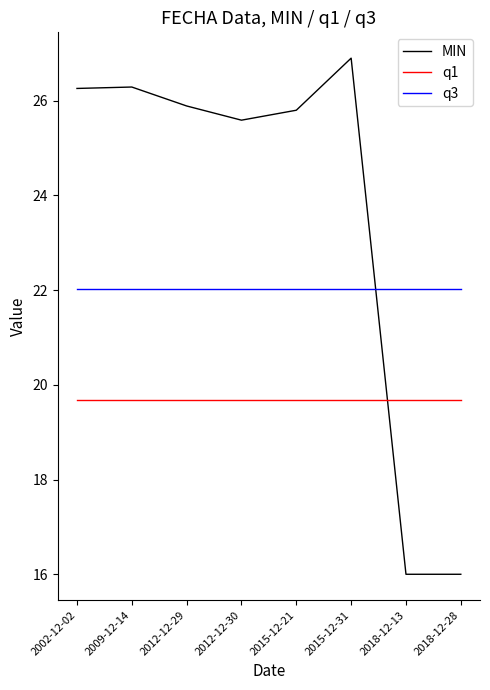

Reading right to left, what are all the values shown in this chart?

MIN: 16.0	16.0	26.9	25.8	25.6	25.9	26.3	26.3
q1: 19.7	19.7	19.7	19.7	19.7	19.7	19.7	19.7
q3: 22.0	22.0	22.0	22.0	22.0	22.0	22.0	22.0